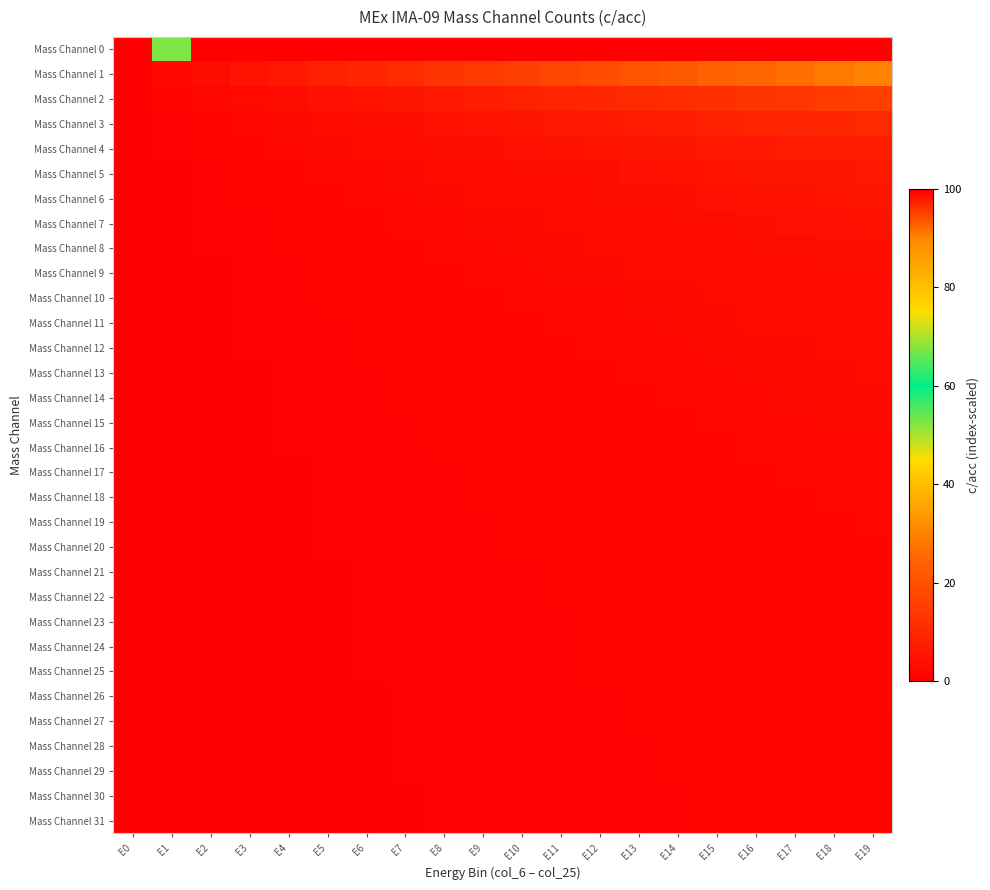

Which series has the widest spread of values?

Mass Channel 0